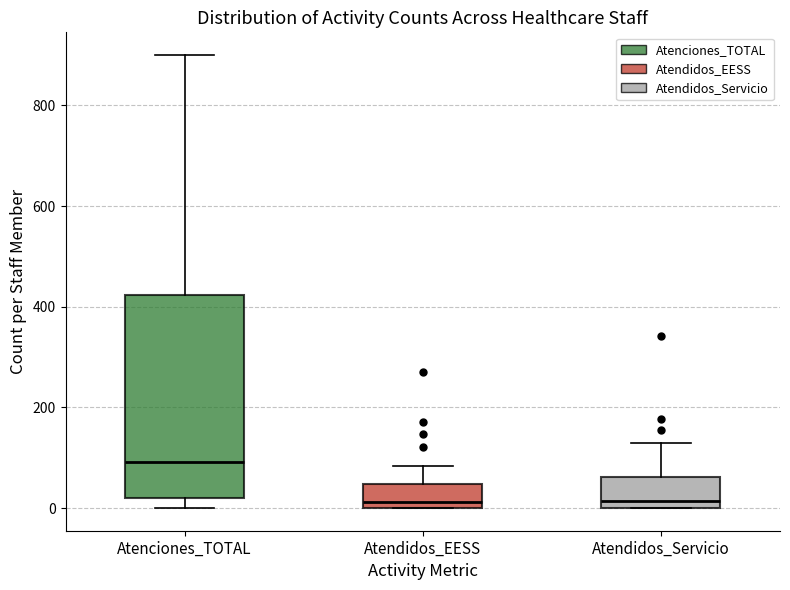

Which box is the tallest, from its lower edge to its upper edge?

Atenciones_TOTAL